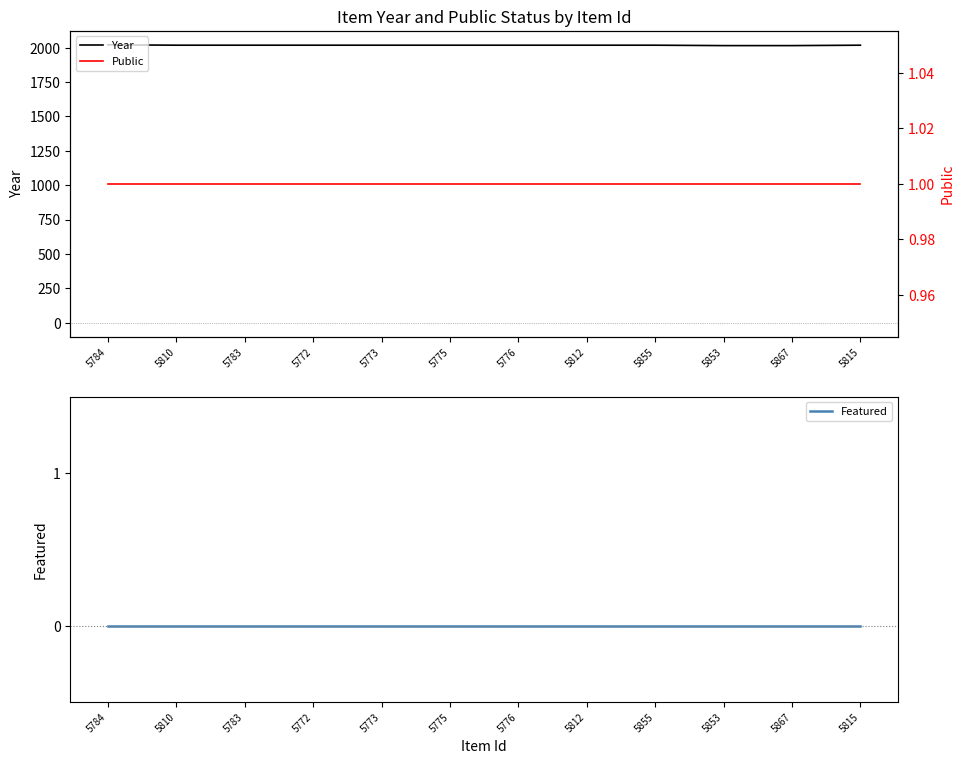

How many lines are shown in the chart?

3